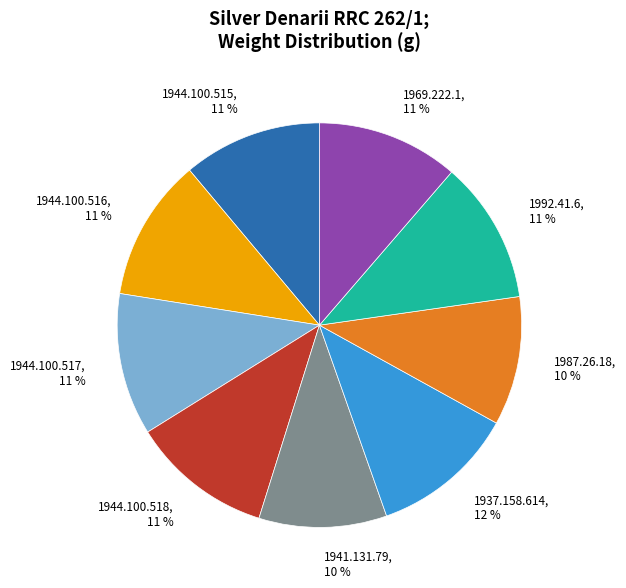

True or false: 1941.131.79 accounts for 10% of the total.

True